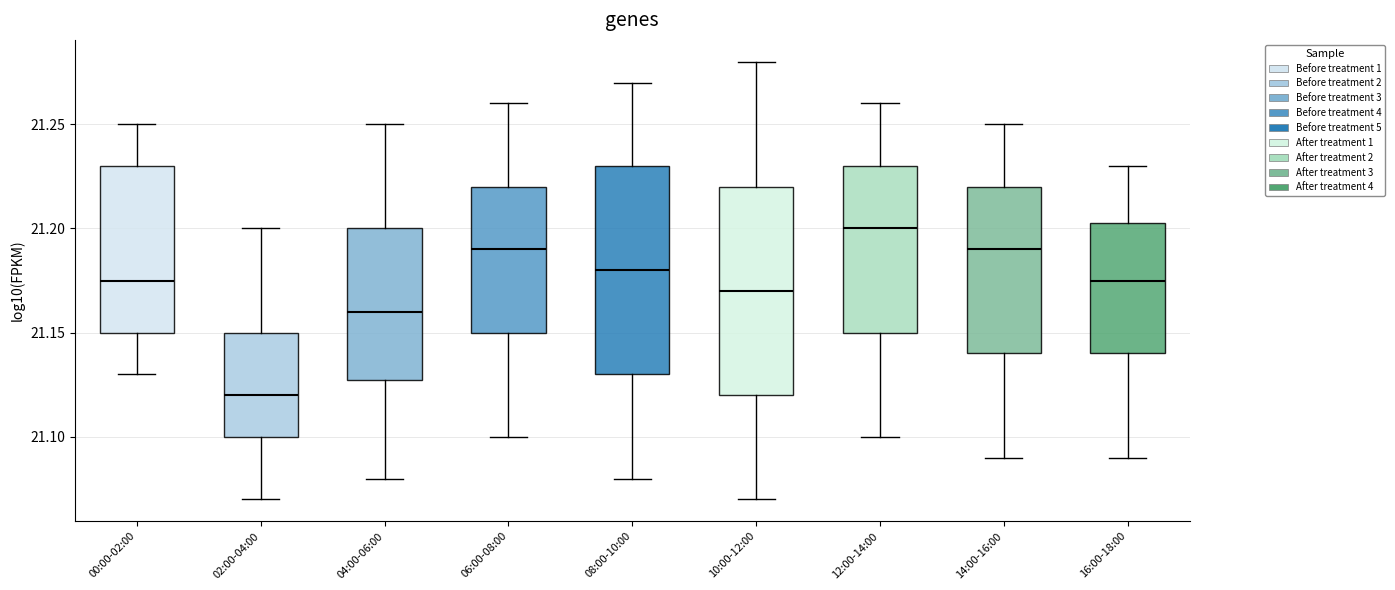

Reading left to right, transcribe this box plot: for each box, give where its median line is, the range the box spans, and where its two whiskers end, as read against the y-axis. The values are not printed on the chart, so give them approximately, as read against the axis.

00:00-02:00: median 21.175, box 21.150 to 21.230, whiskers 21.130 to 21.250
02:00-04:00: median 21.120, box 21.100 to 21.150, whiskers 21.070 to 21.200
04:00-06:00: median 21.160, box 21.130 to 21.200, whiskers 21.080 to 21.250
06:00-08:00: median 21.190, box 21.150 to 21.220, whiskers 21.100 to 21.260
08:00-10:00: median 21.180, box 21.130 to 21.230, whiskers 21.080 to 21.270
10:00-12:00: median 21.170, box 21.120 to 21.220, whiskers 21.070 to 21.280
12:00-14:00: median 21.200, box 21.150 to 21.230, whiskers 21.100 to 21.260
14:00-16:00: median 21.190, box 21.140 to 21.220, whiskers 21.090 to 21.250
16:00-18:00: median 21.175, box 21.140 to 21.205, whiskers 21.090 to 21.230